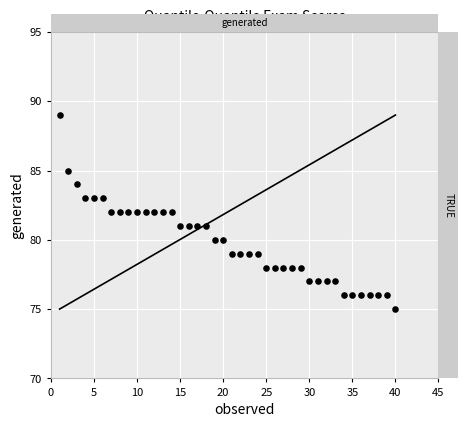

What is the range of Y values (max minus min)?

14